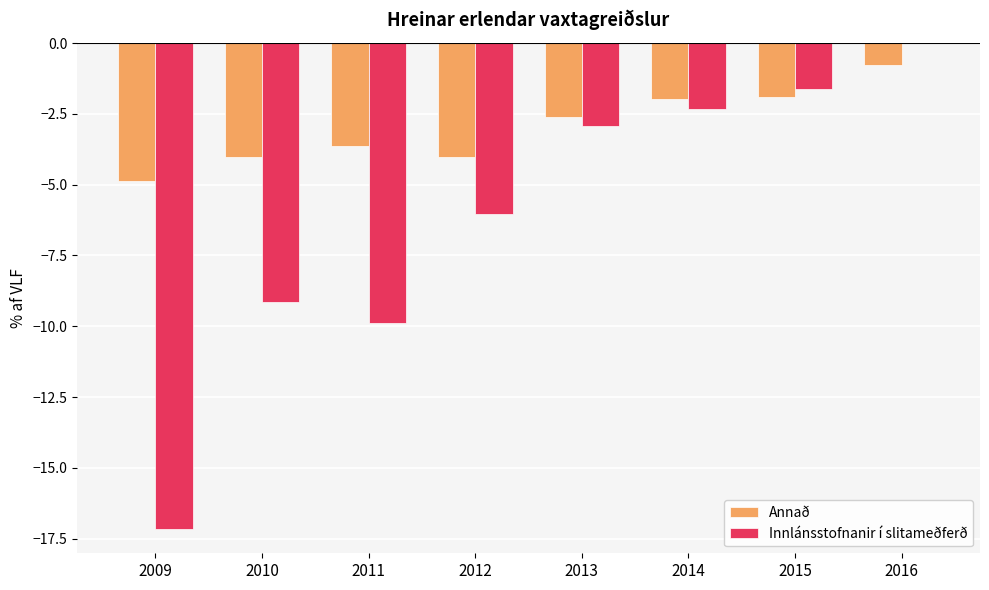

Where is Innlánsstofnanir í slitameðferð nearest to the value -8?

2010